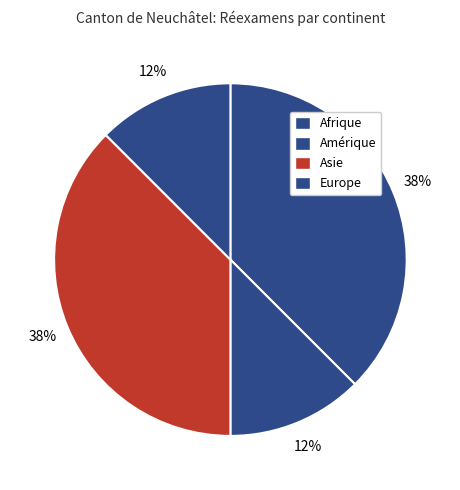

Is it true that Europe is 12% of the pie?

True